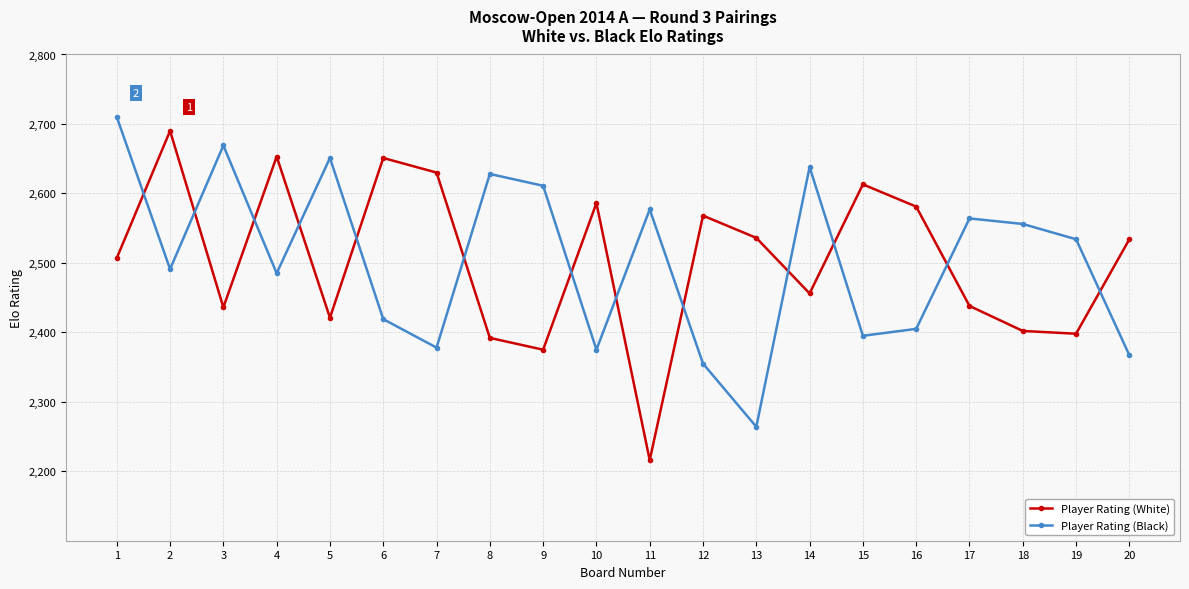

What is the difference between the Player Rating (White) values at 1 and 14?

51